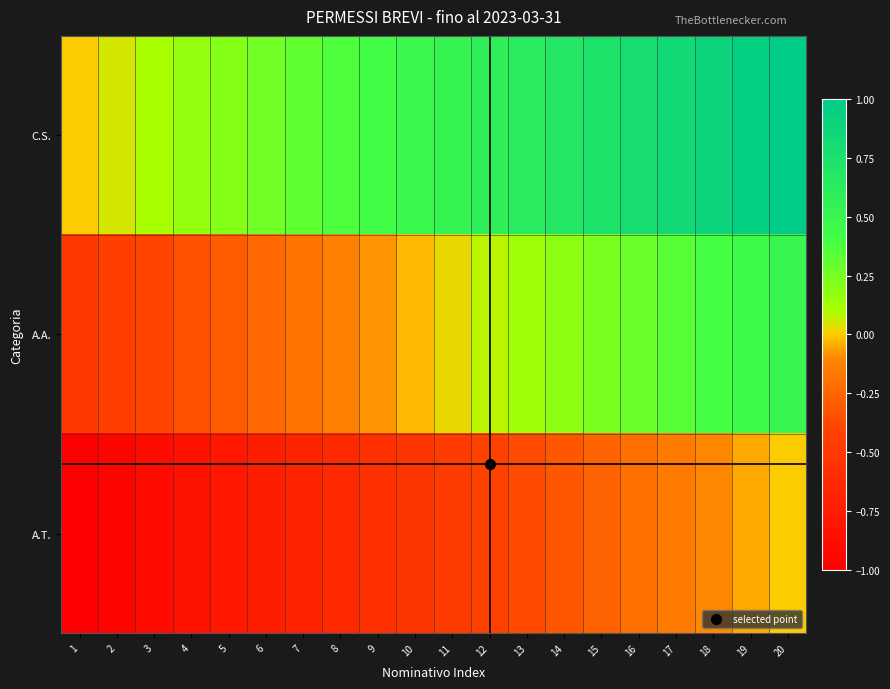

Which has a higher value, 11 or 1?

11